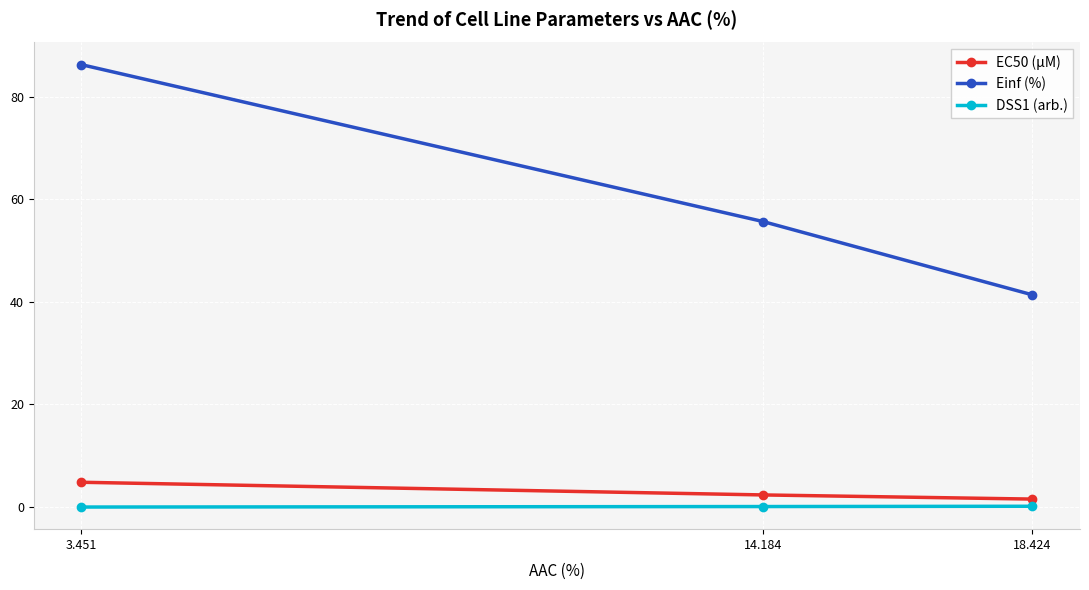

What is the sum of all DSS1 (arb.) values?

0.3